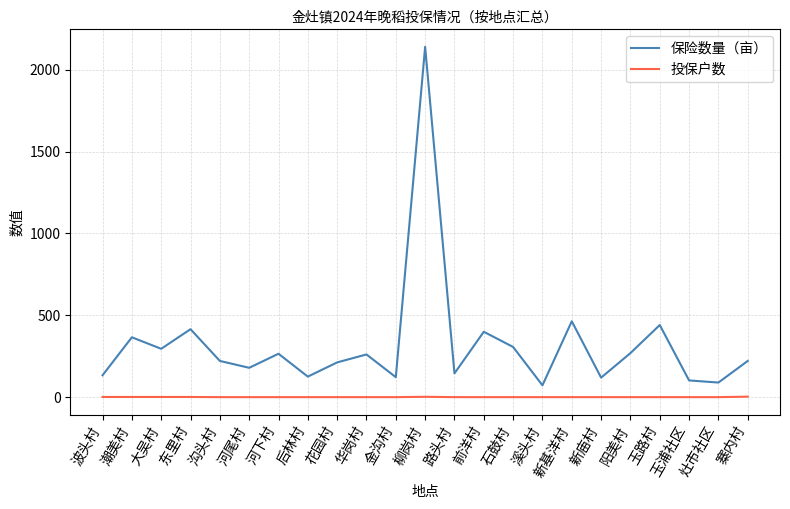

How many lines are shown in the chart?

2